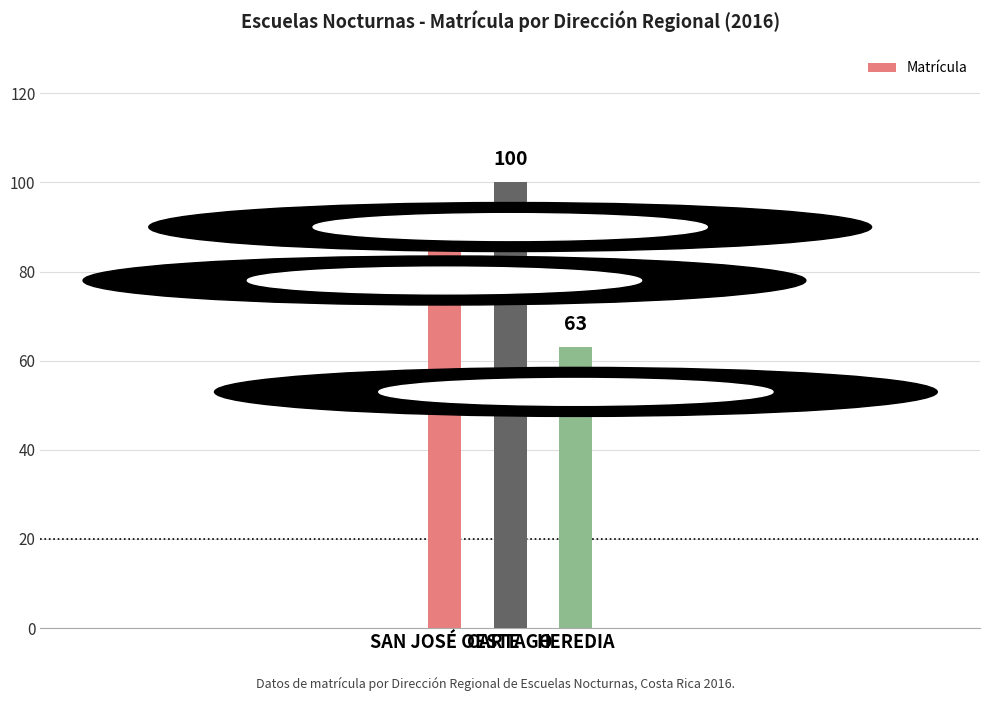

What is the minimum value shown in the chart?

63